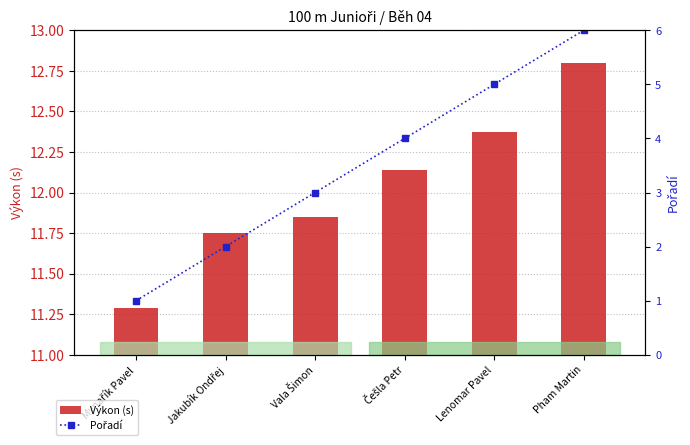

What is the sum of the Pořadí values at Lenomar Pavel and Češla Petr?

9.0